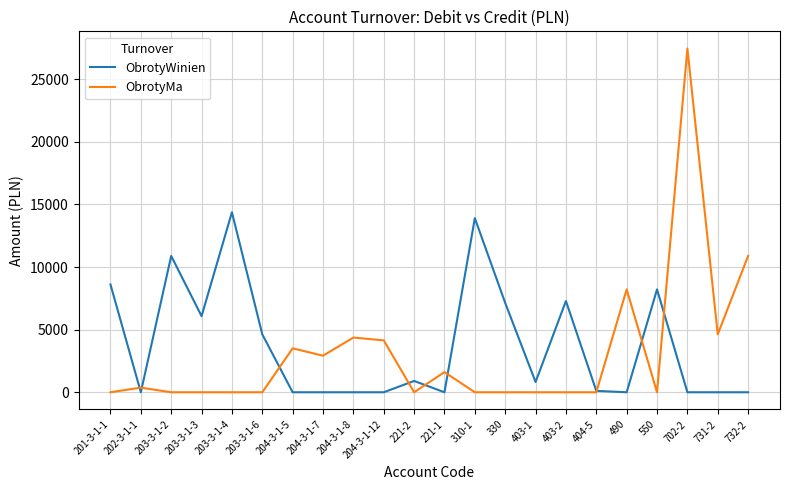

Does the chart have visible grid lines?

Yes